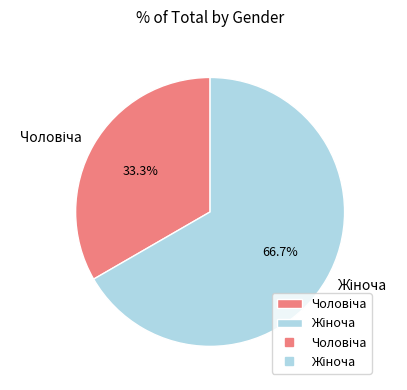

How many segments does this pie chart have?

2